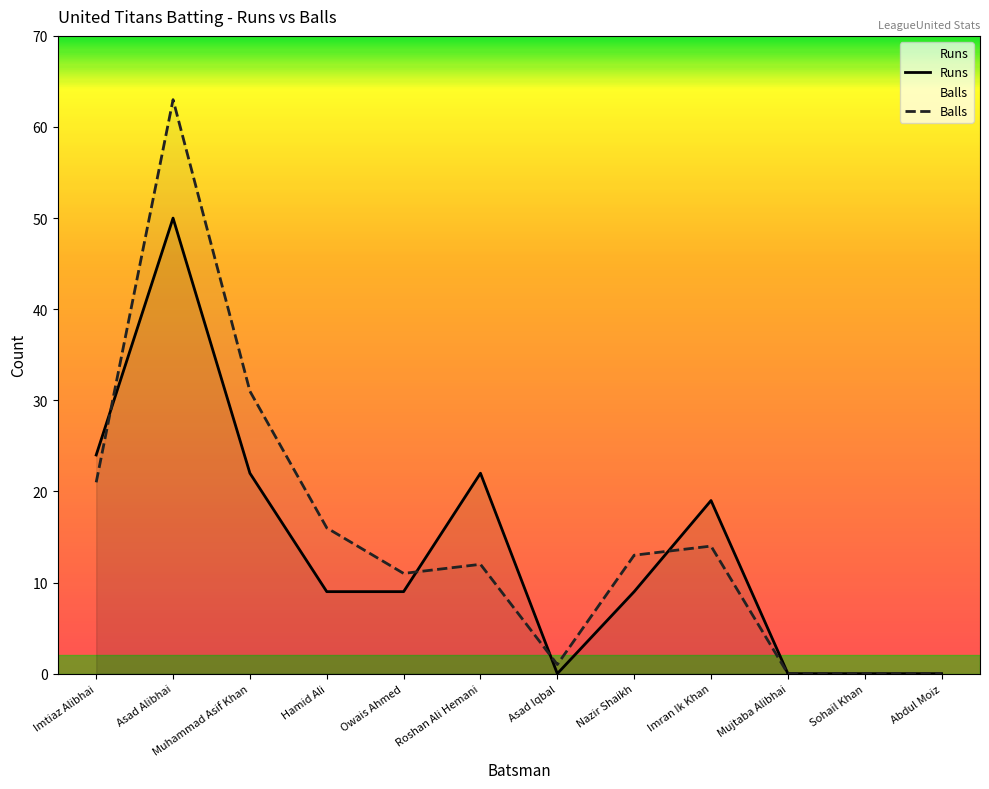

Reading left to right, list all the values displayed in this chart.

Runs: 24	50	22	9	9	22	0	9	19	0	0	0
Balls: 21	63	31	16	11	12	1	13	14	0	0	0